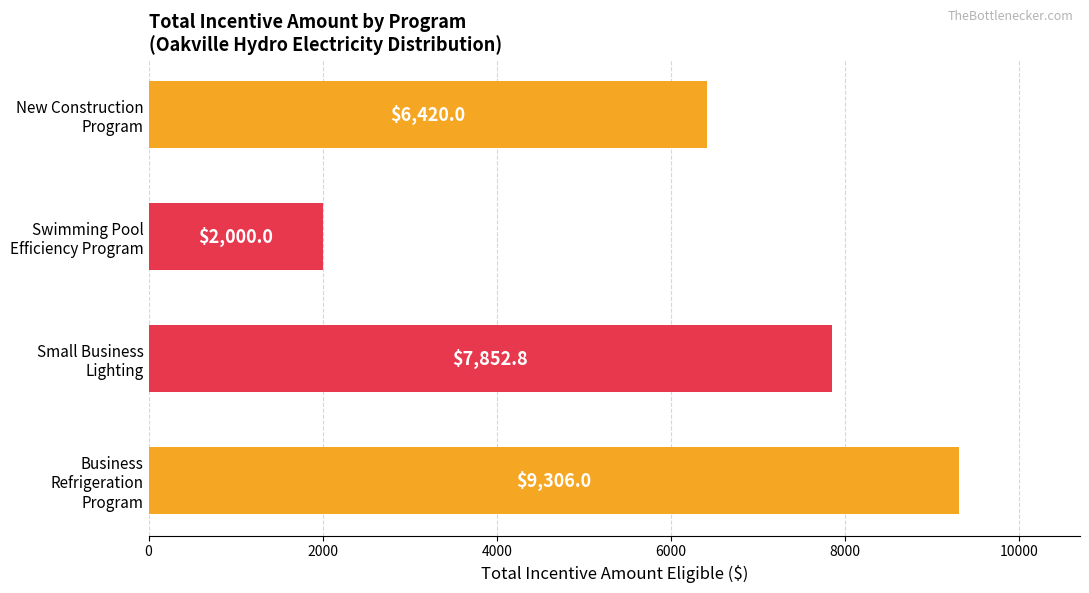

Reading top to bottom, transcribe all the data shown in this chart.

6420.0	2000.0	7852.8	9306.0